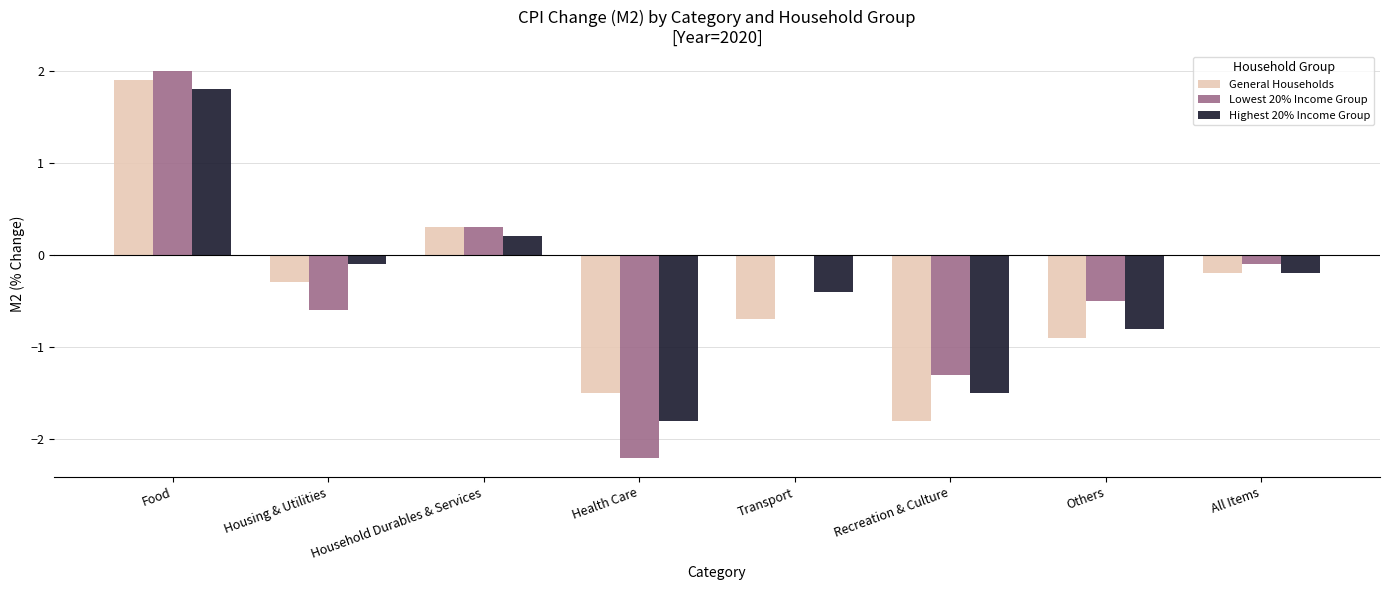

What is the maximum value shown in the chart?

2.0